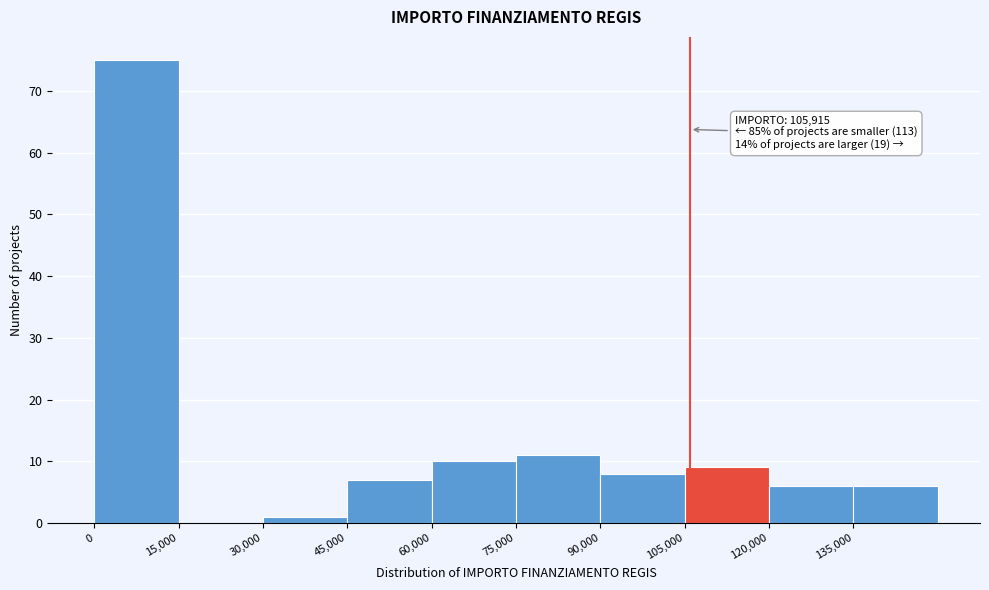

Over which range of the x-axis is the bar tallest?

0 to 15000